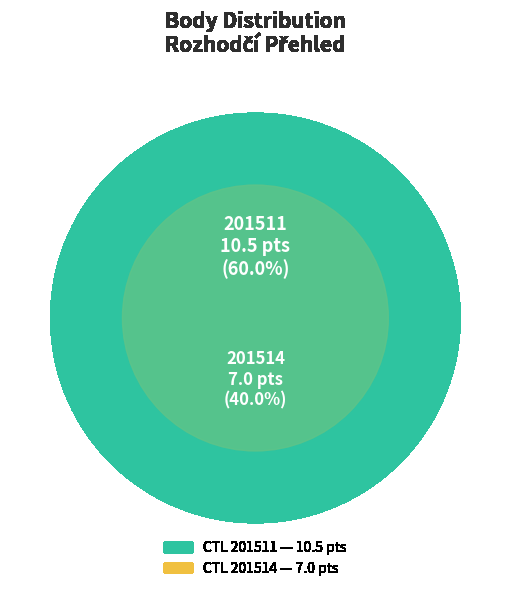

The 201511 slice represents 71% of the pie. True or false?

False